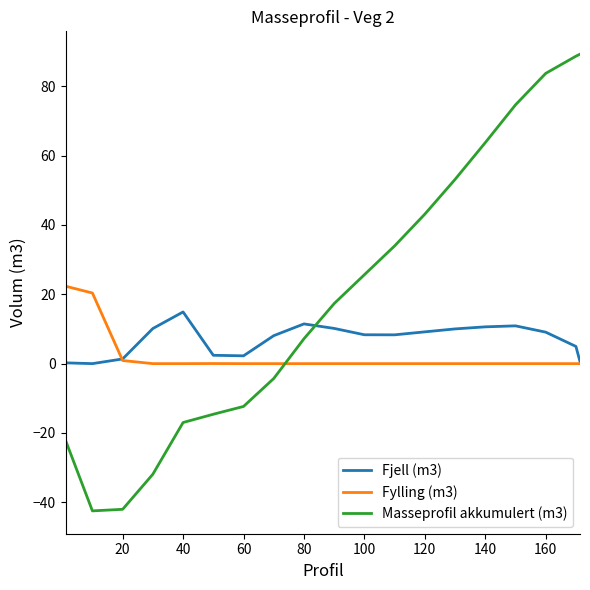

True or false: Masseprofil akkumulert (m3) and Fjell (m3) cross at least once.

True